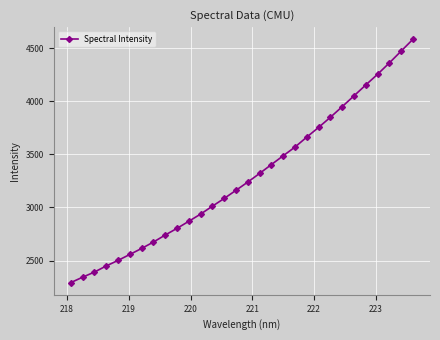

What is the minimum value shown in the chart?

2291.9